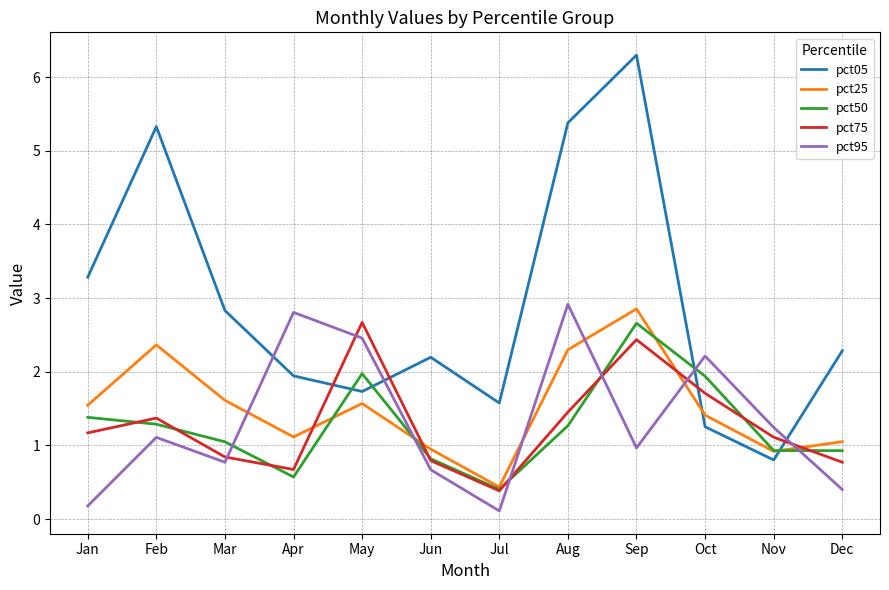

Which series has the largest total across all categories?

pct05